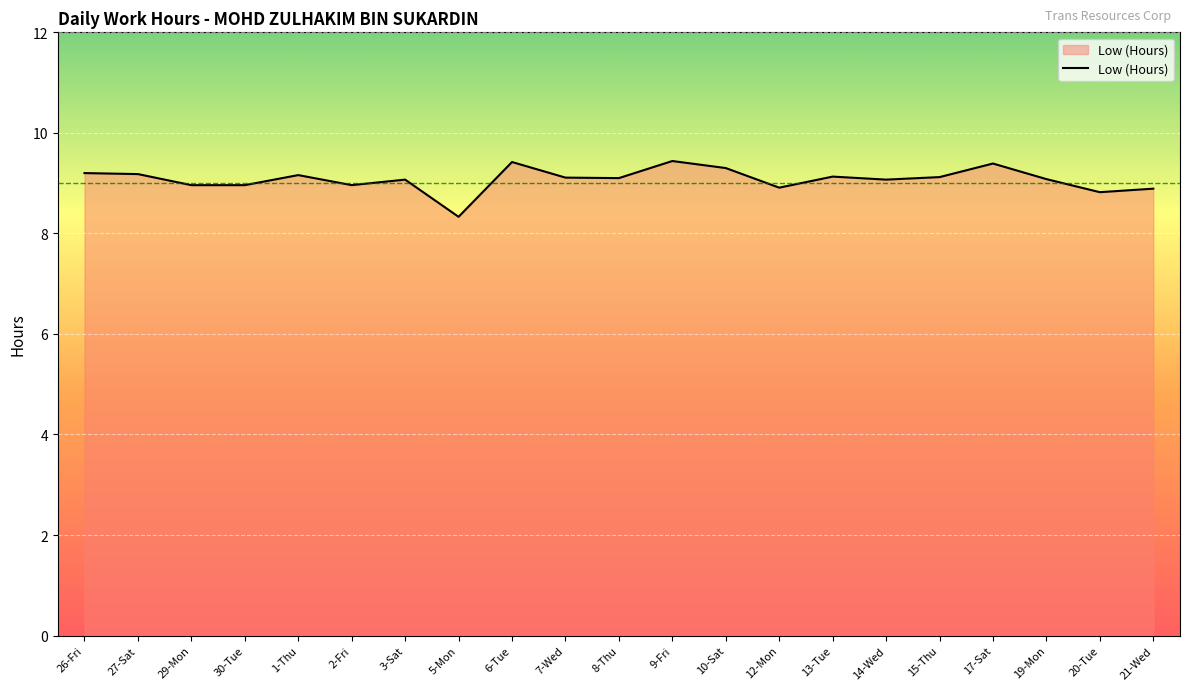

What is the average value?

9.1